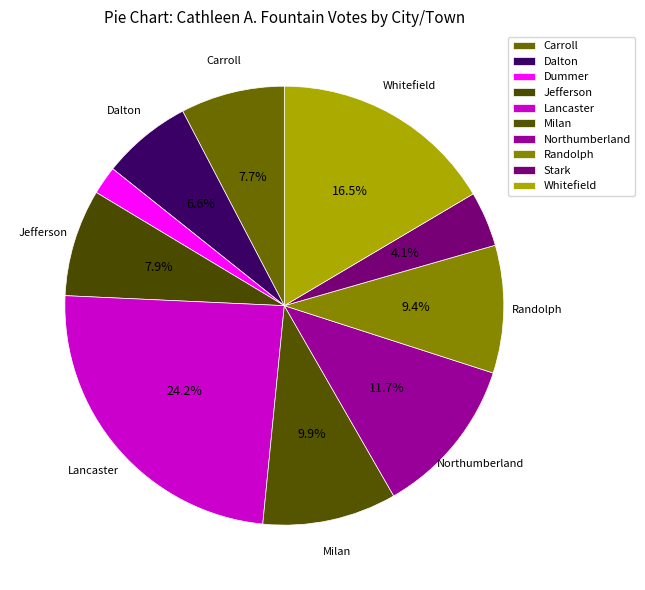

How many slices are in this pie chart?

10